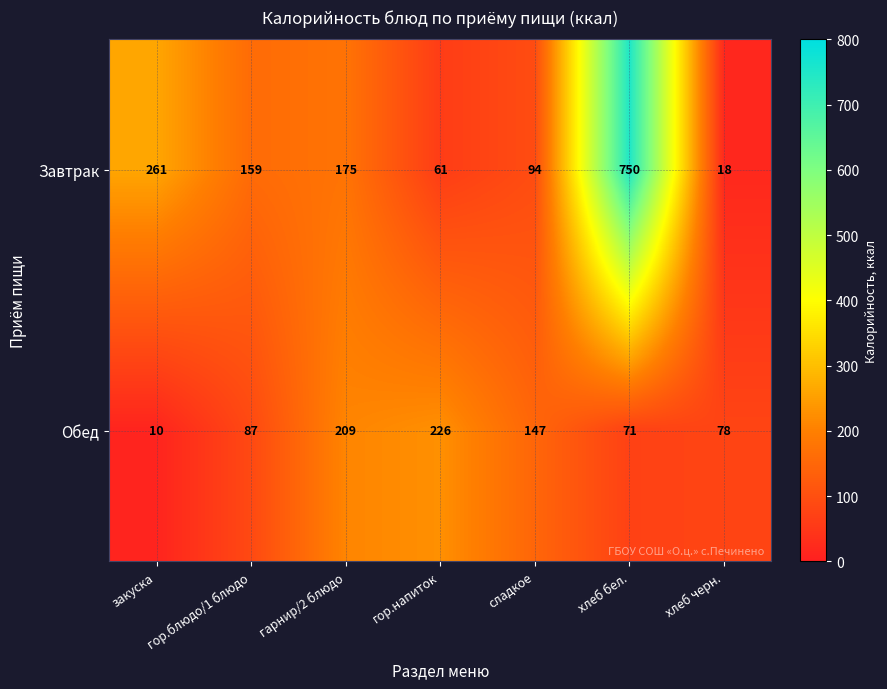

How many series are shown in this chart?

2